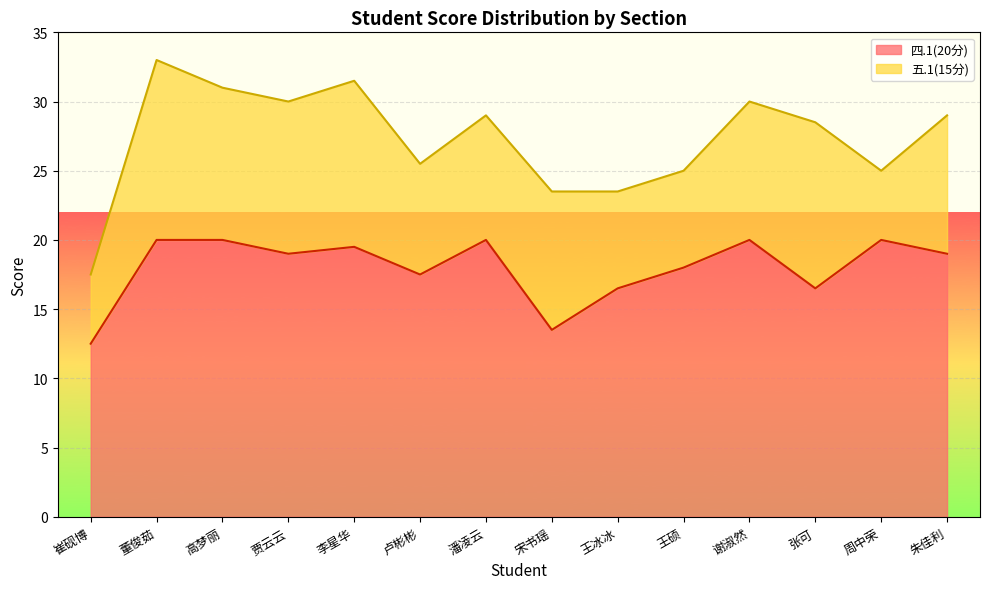

The value at 贾云云 is 24.9. True or false?

False